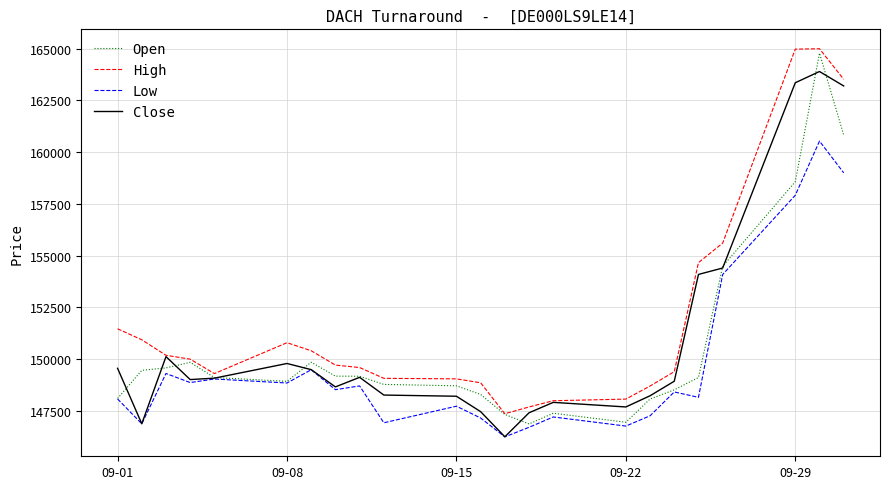

List the series in order of their peak value, highest first.

High, Open, Close, Low